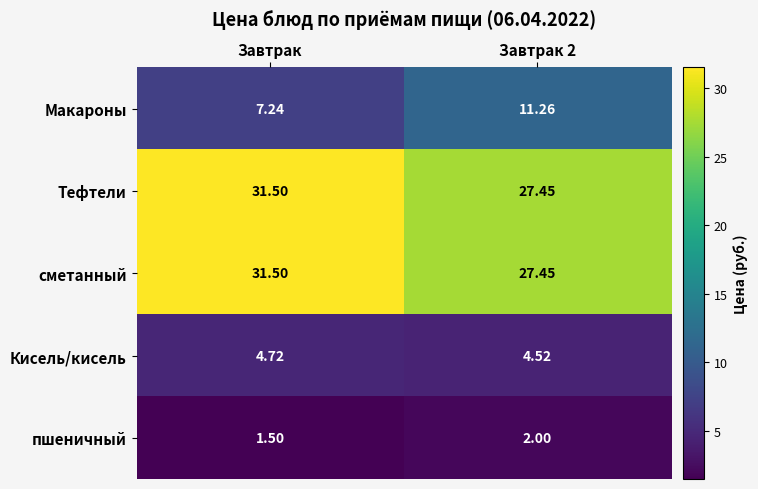

How many distinct data groups are displayed?

5